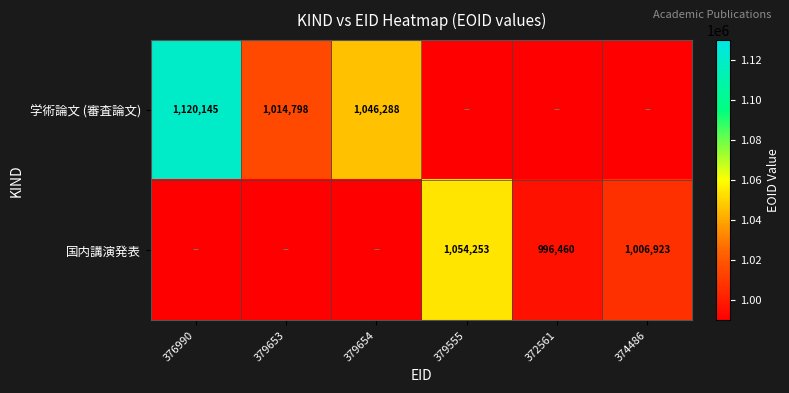

Which label corresponds to the smallest value in the chart?

379555